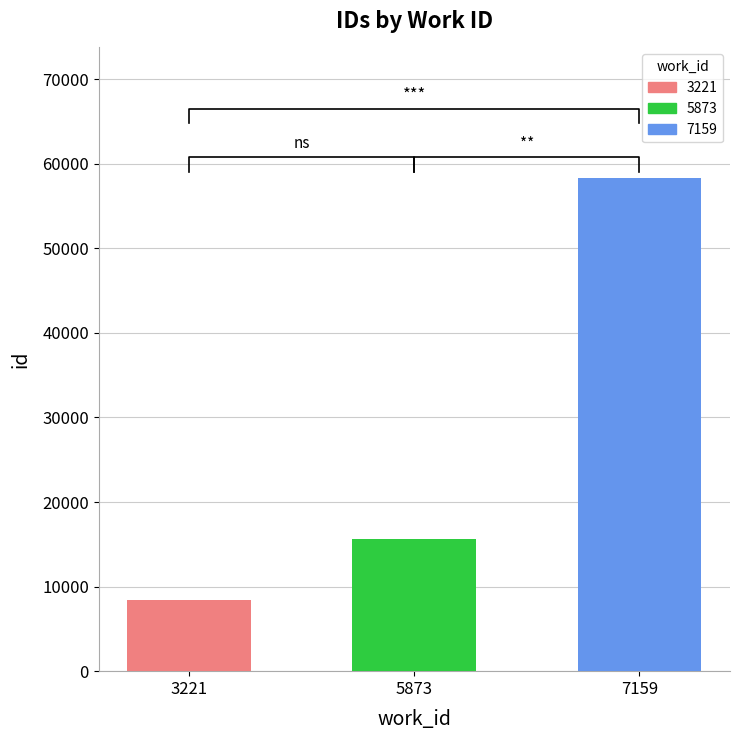

What is the difference between the values at 5873 and 7159?

42682